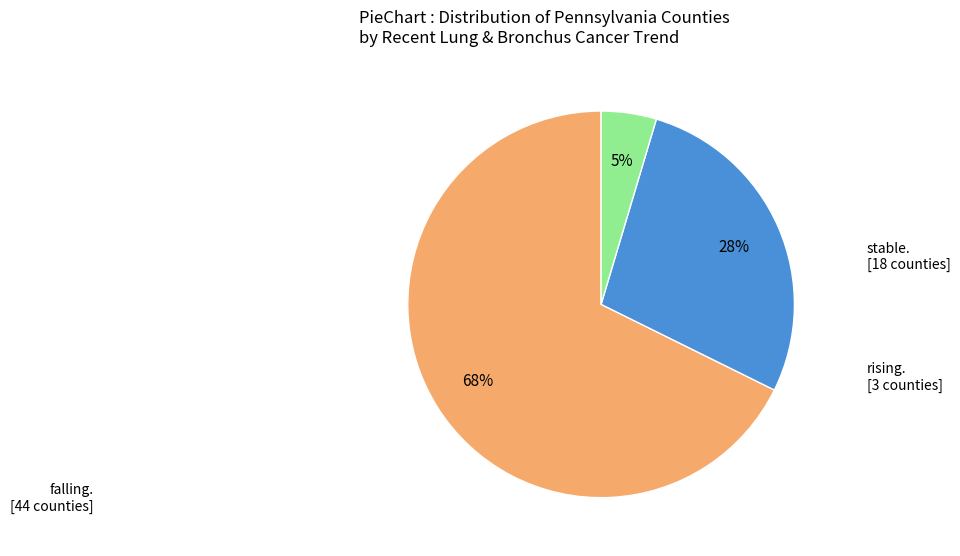

How many slices are in this pie chart?

3